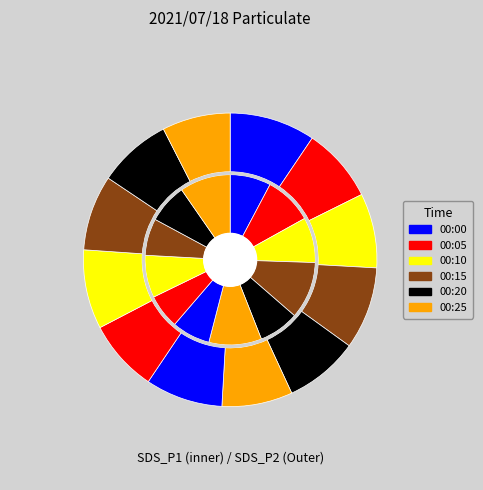

Combined, do 00:22 and 00:03 account for over 50%?

No